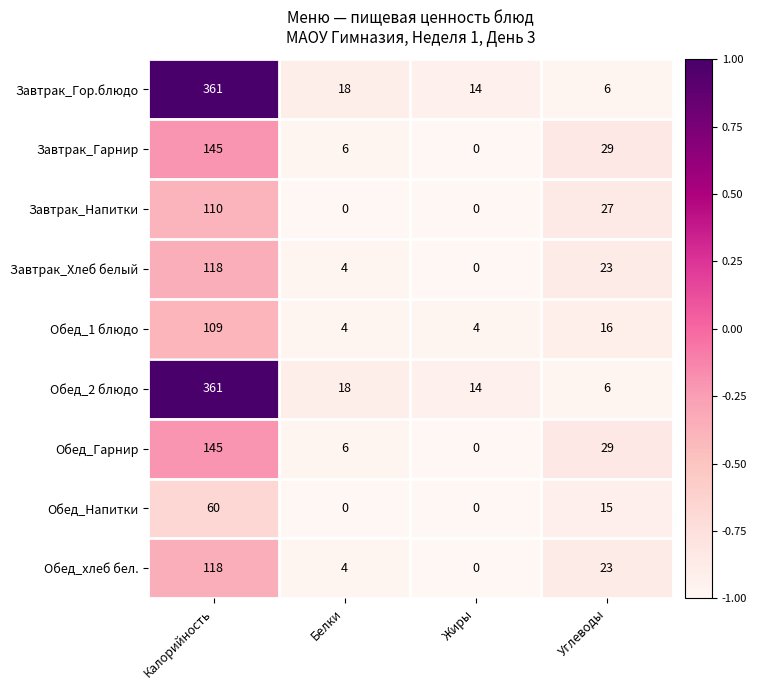

At which category is the sum across all series the highest?

Калорийность